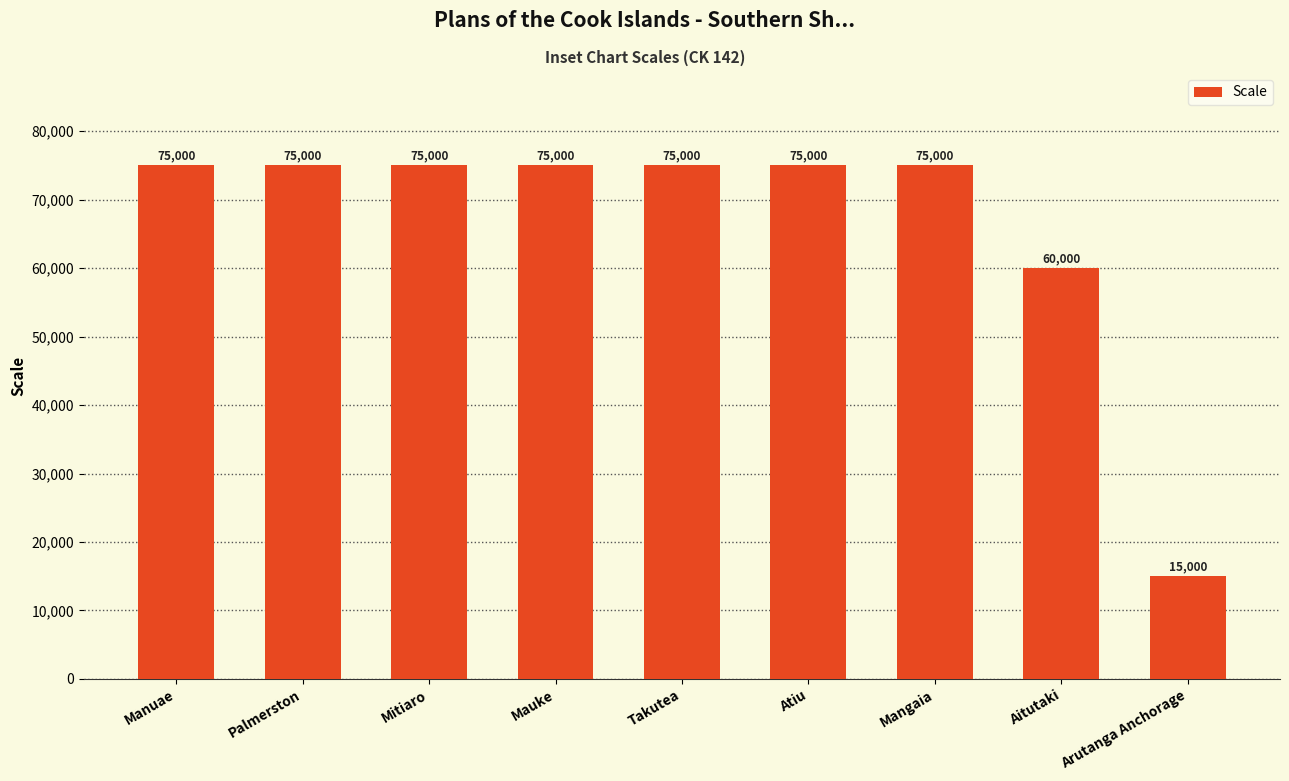

What is the label of the 9th bar from the left?

Arutanga Anchorage